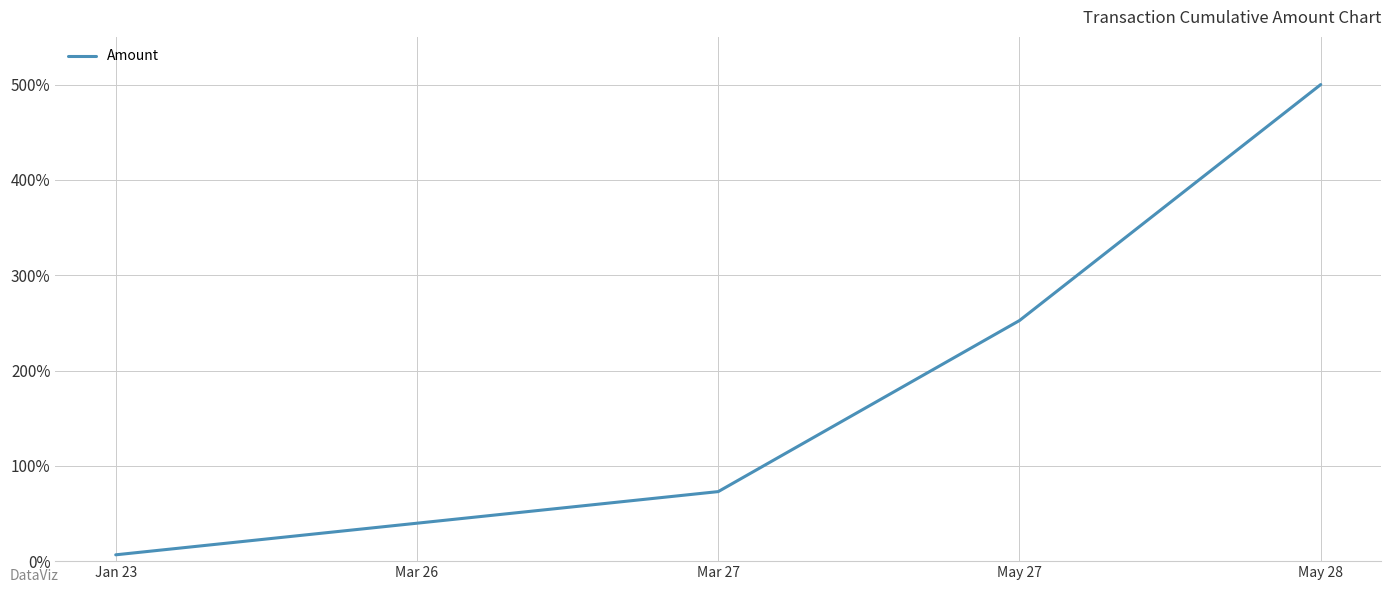

How many lines are shown in the chart?

1